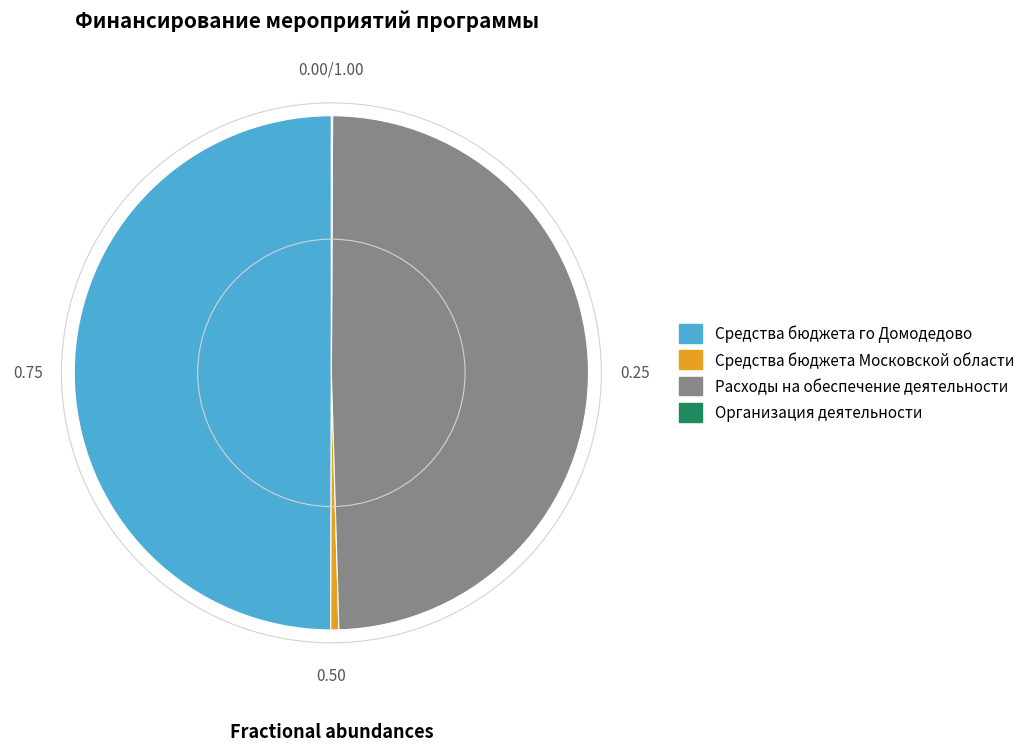

Is the sum of Средства бюджета го Домодедово and Расходы на обеспечение деятельности greater than half?

Yes